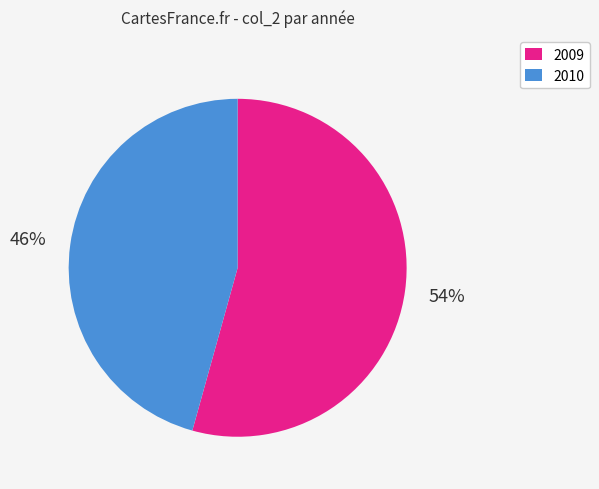

To the nearest percent, what is the average slice percentage?

50%